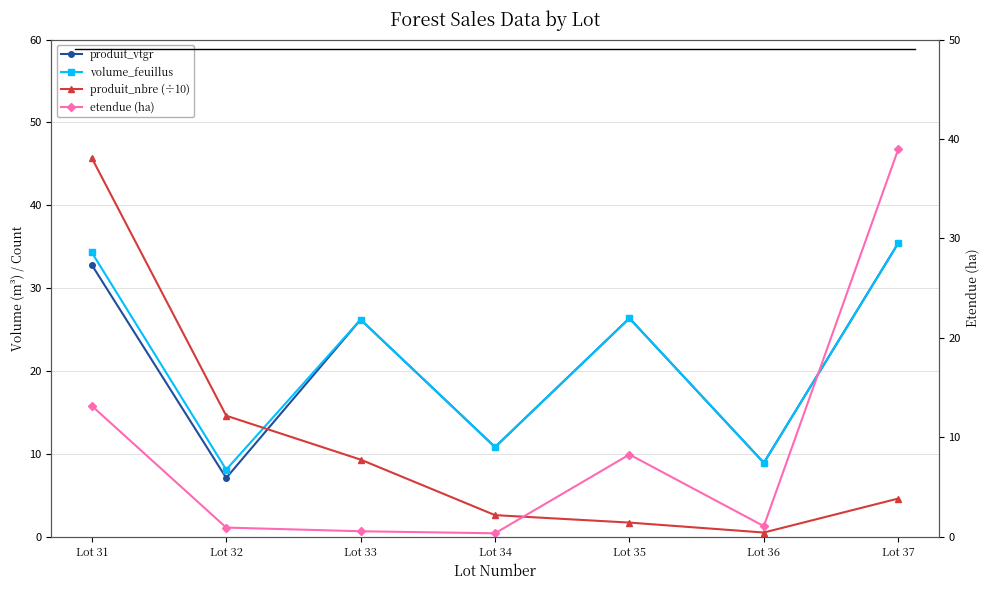

Between Lot 32 and Lot 37, which is larger?

Lot 37